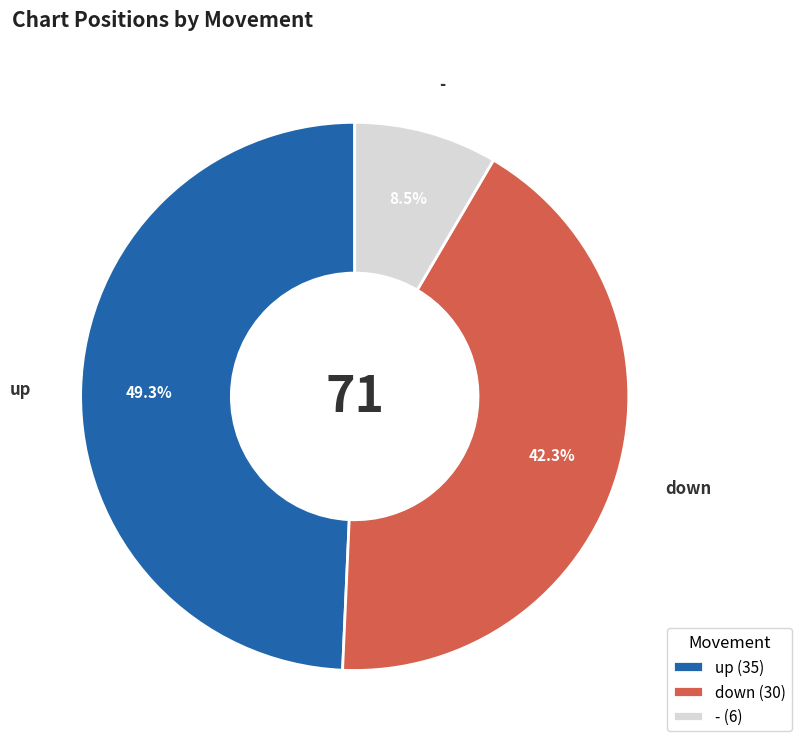

To the nearest percent, what is the combined percentage of up and -?

58%